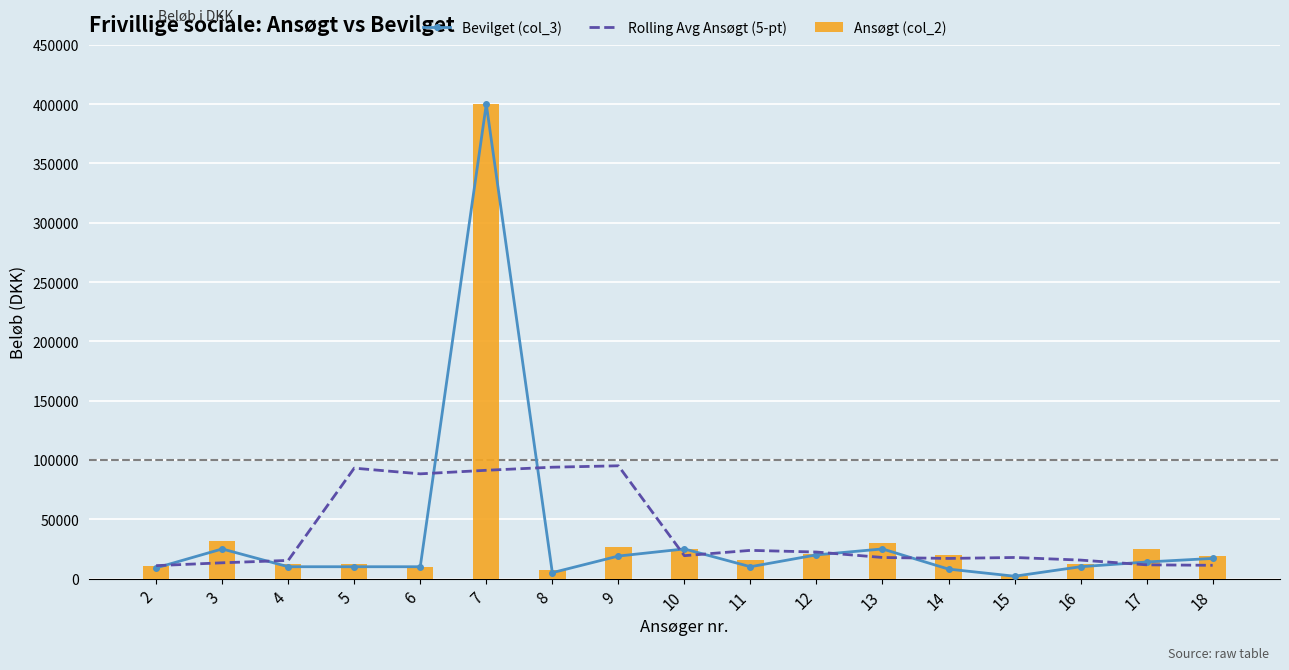

How many categories are shown in the chart?

17